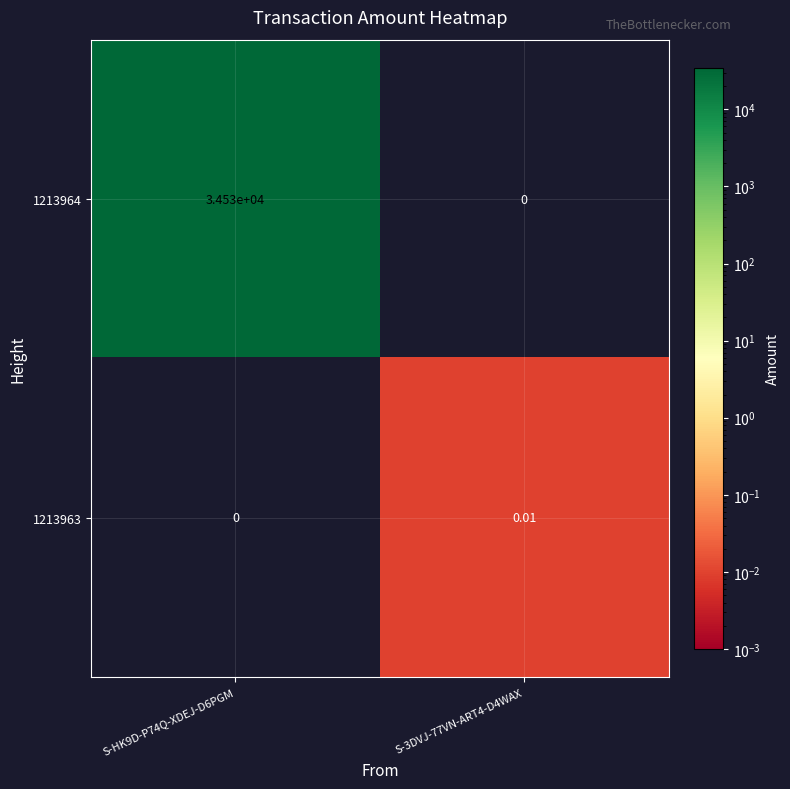

List the series in order of their overall mean, highest first.

1213964, 1213963